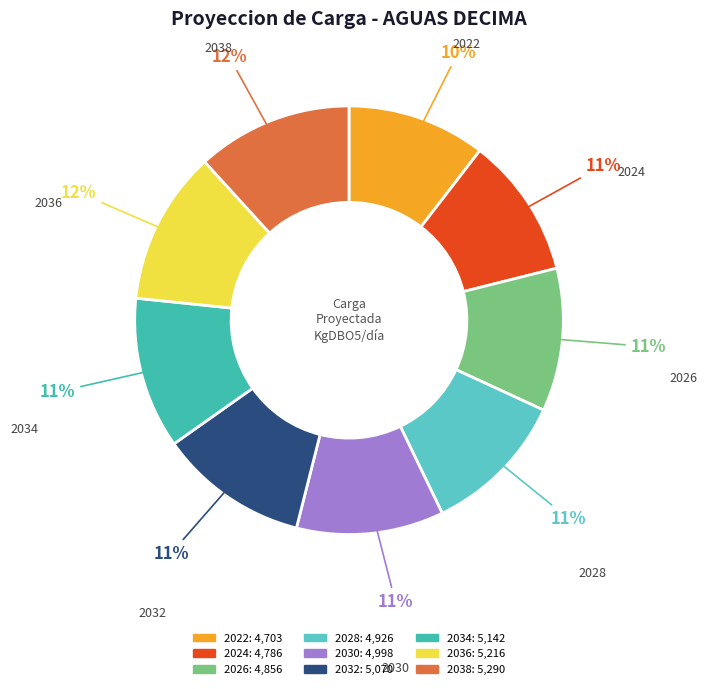

To the nearest percent, what percentage of the pie is 2038?

12%